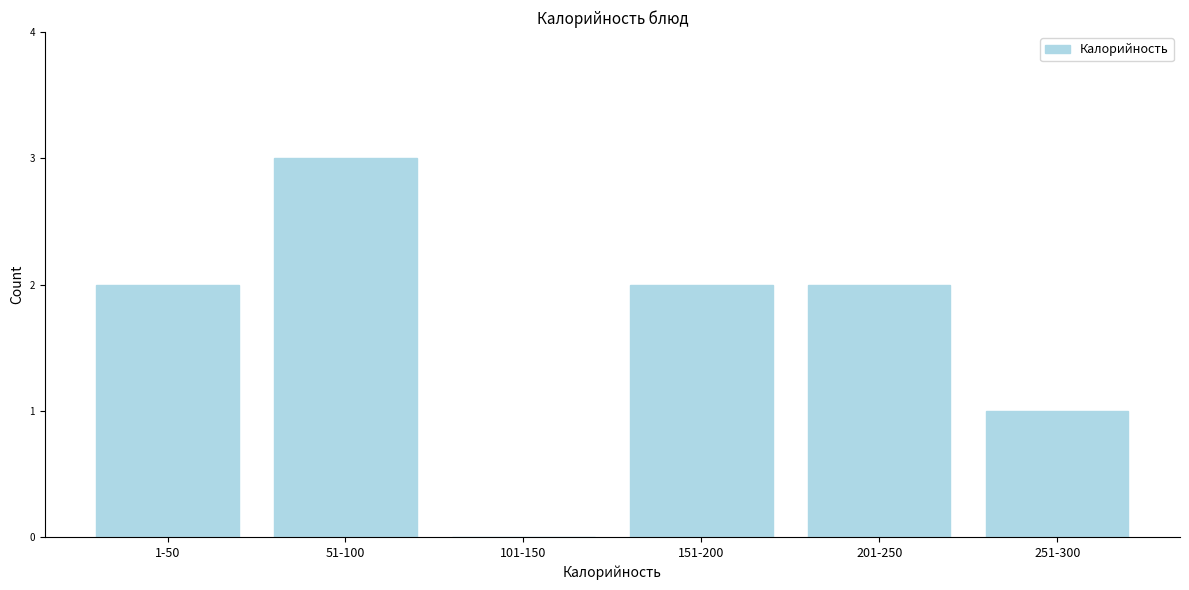

Reading left to right, extract all data points from this chart.

1-50=2	51-100=3	101-150=0	151-200=2	201-250=2	251-300=1